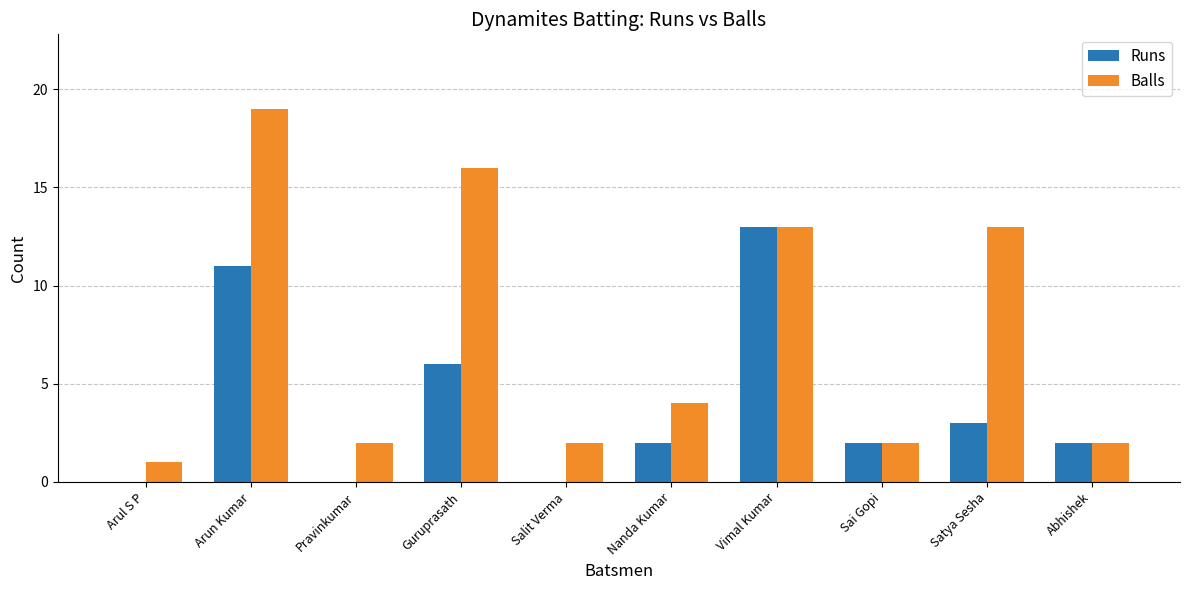

What is the sum of the Runs values at Nanda Kumar and Satya Sesha?

5